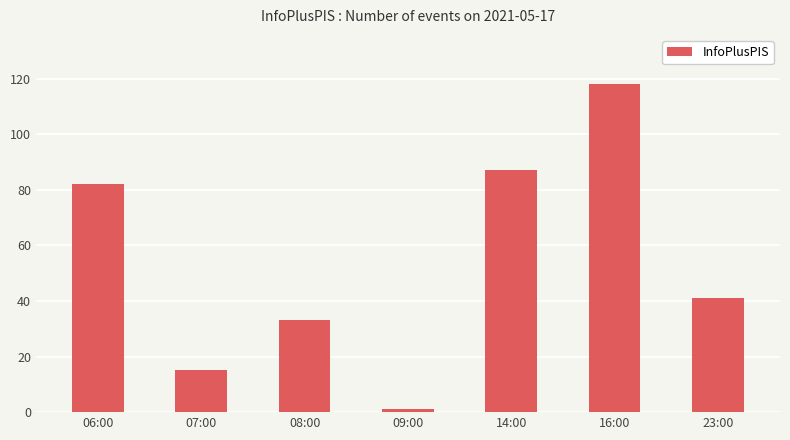

At which label does the data first exceed 41?

06:00